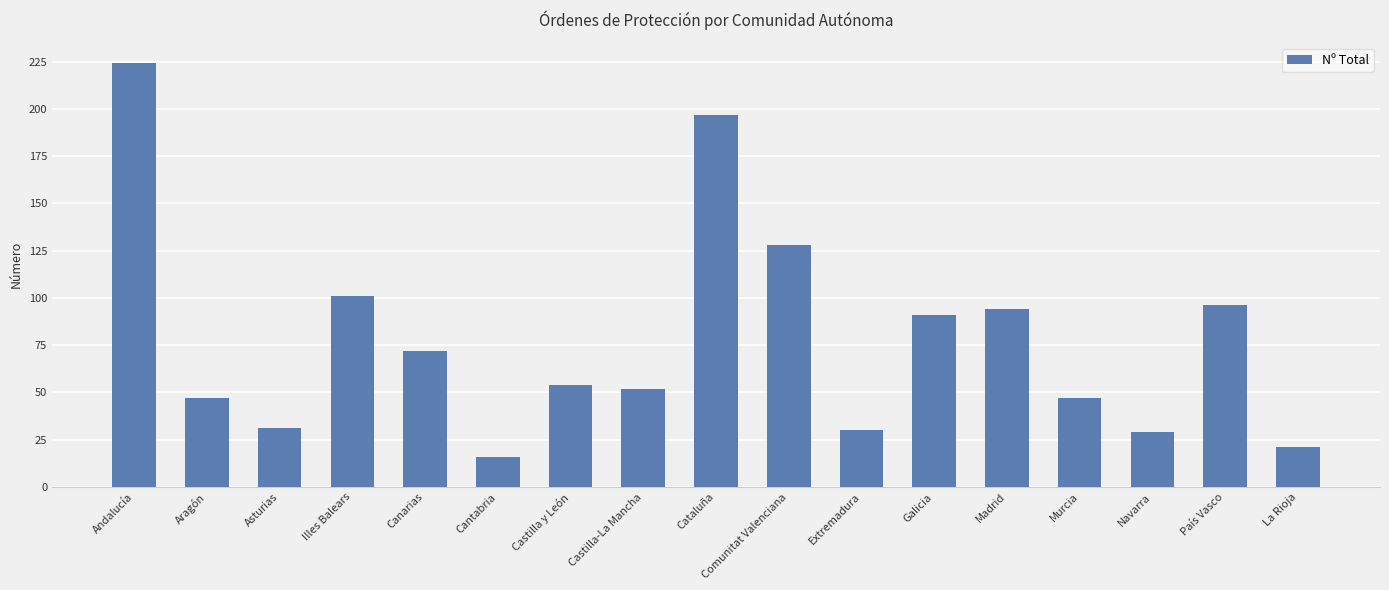

What is the label of the 15th bar from the right?

Asturias